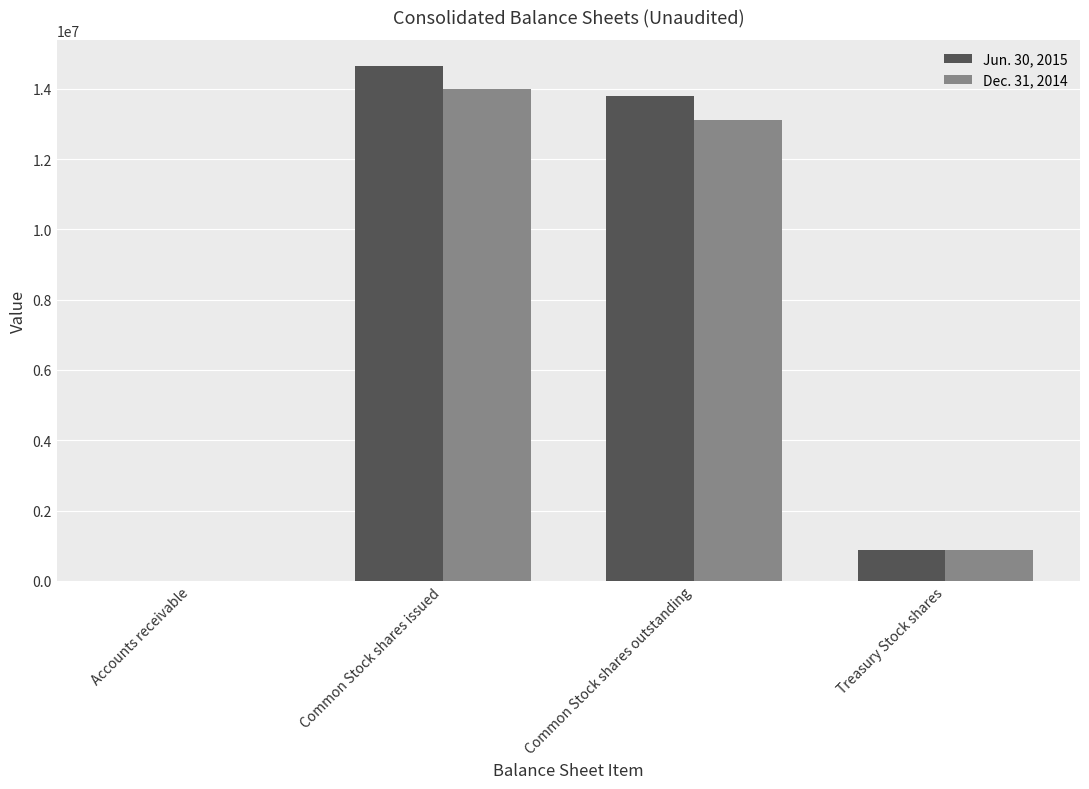

Between Common Stock shares outstanding and Treasury Stock shares, which series saw the biggest shift?

Jun. 30, 2015